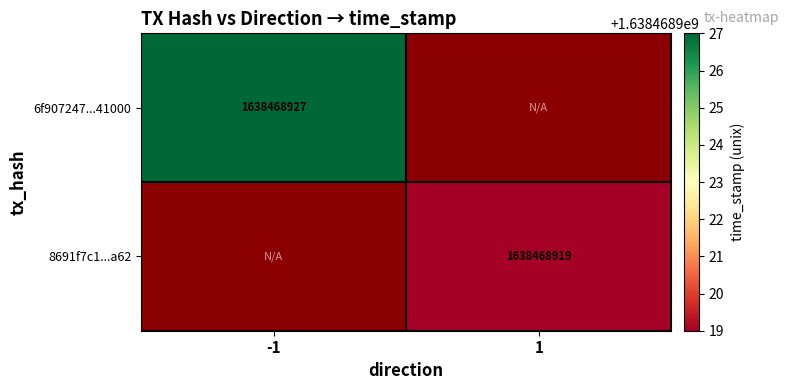

Reading left to right, extract all data points from this chart.

6f907247a792ecf82ce07f19585804237641000: 1638468927	0
8691f7c1cd642c126edb36cf761226011d39a62: 0	1638468919